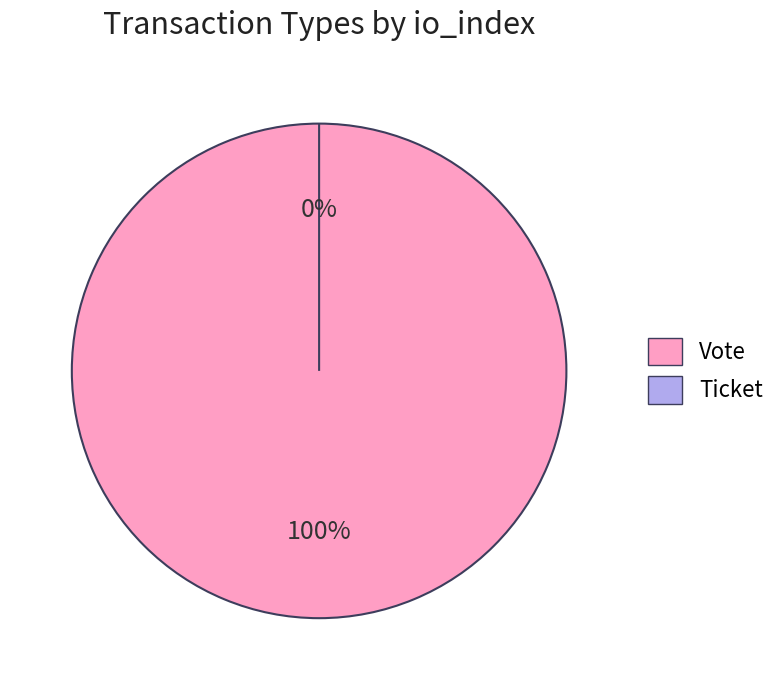

How many segments does this pie chart have?

2